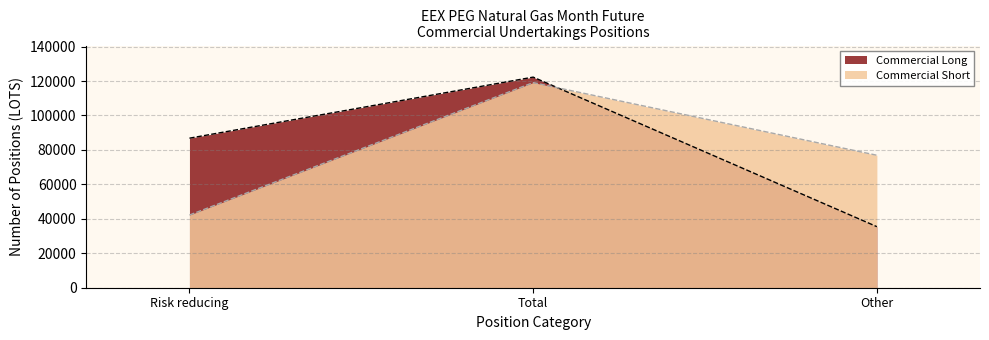

Reading left to right, what are all the values shown in this chart?

Commercial Long: 86818	122266	35448
Commercial Short: 42190	119098	76908